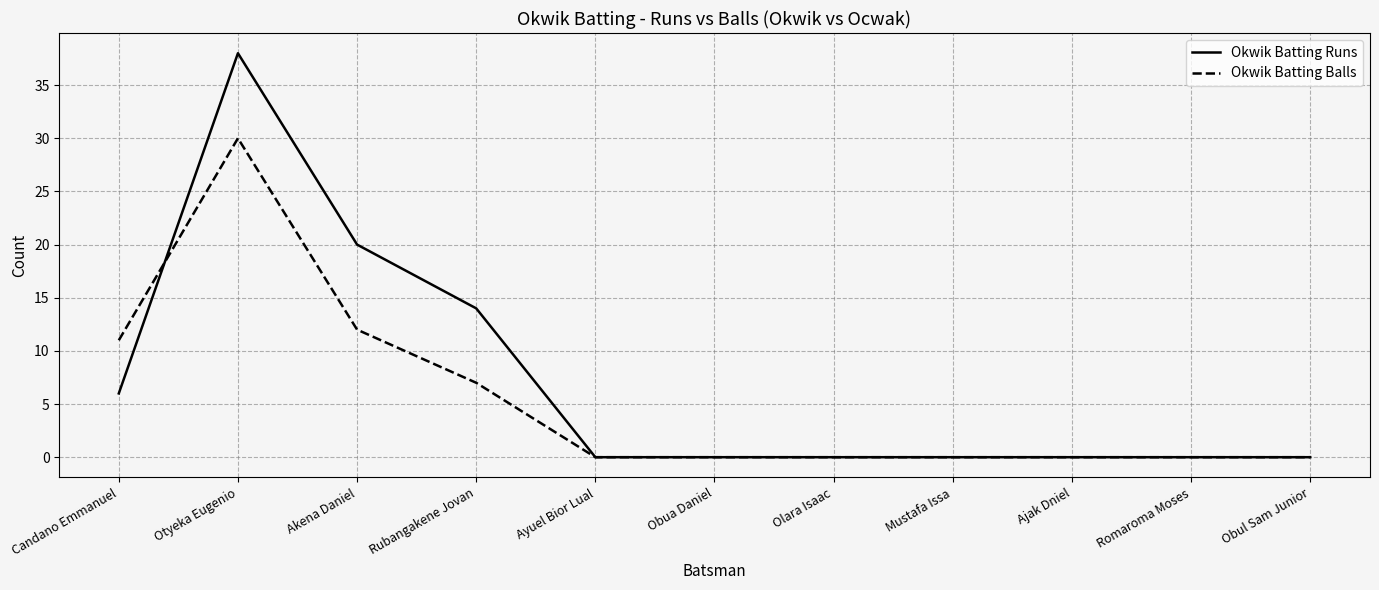

At which label is Okwik Batting Runs closest to 19?

Akena Daniel